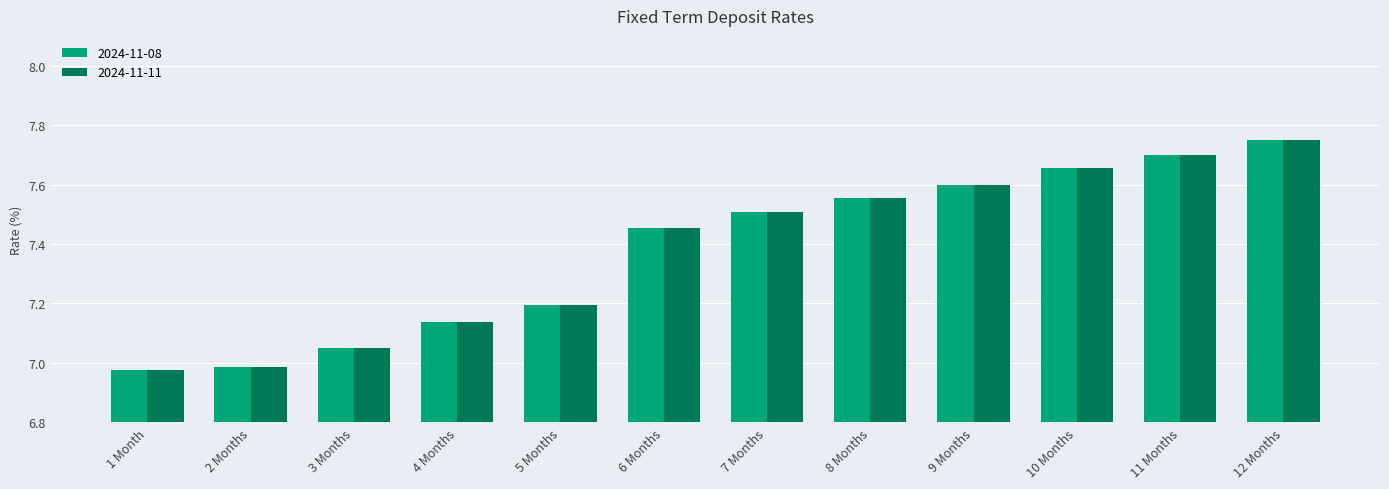

How many categories are shown in the chart?

12